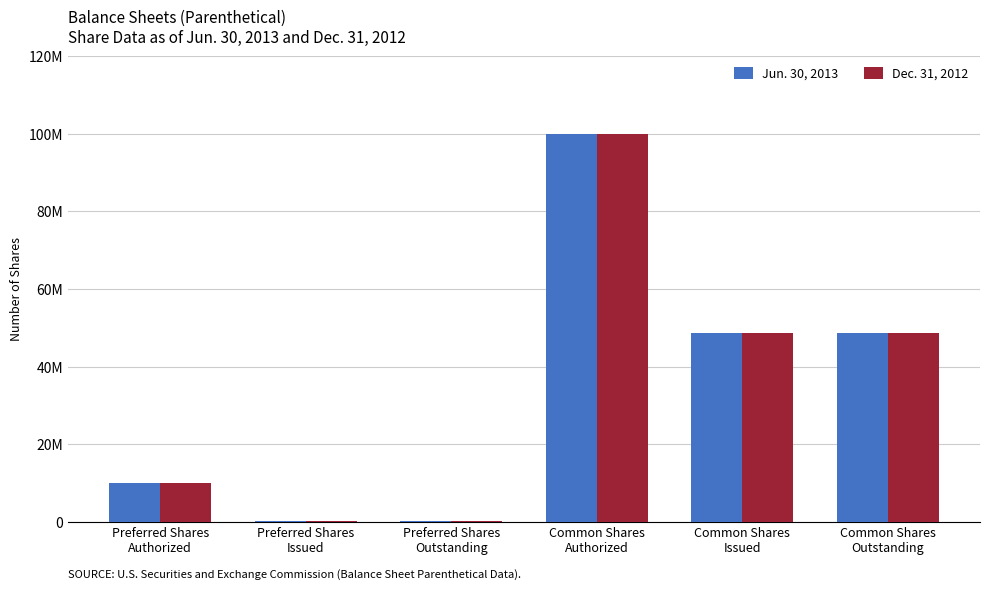

Reading right to left, list all the values displayed in this chart.

Jun. 30, 2013: 48612365	48612365	100000000	250000	250000	10000000
Dec. 31, 2012: 48612365	48612365	100000000	250000	250000	10000000